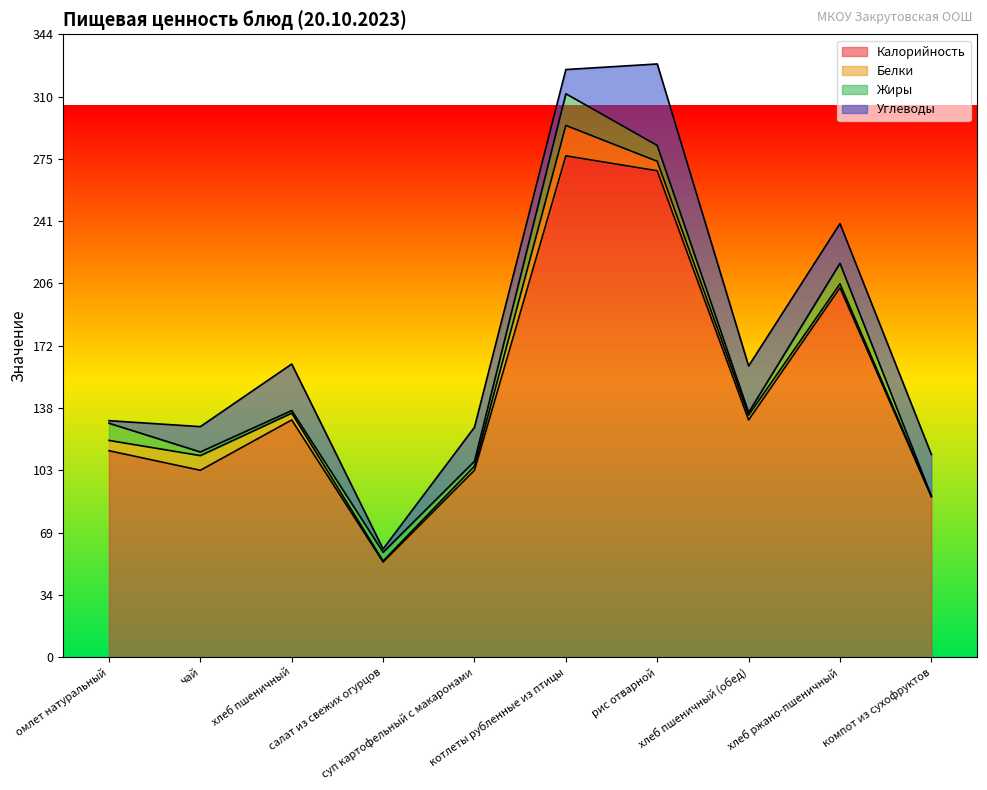

Between чай and суп картофельный с макаронами, which is larger?

суп картофельный с макаронами